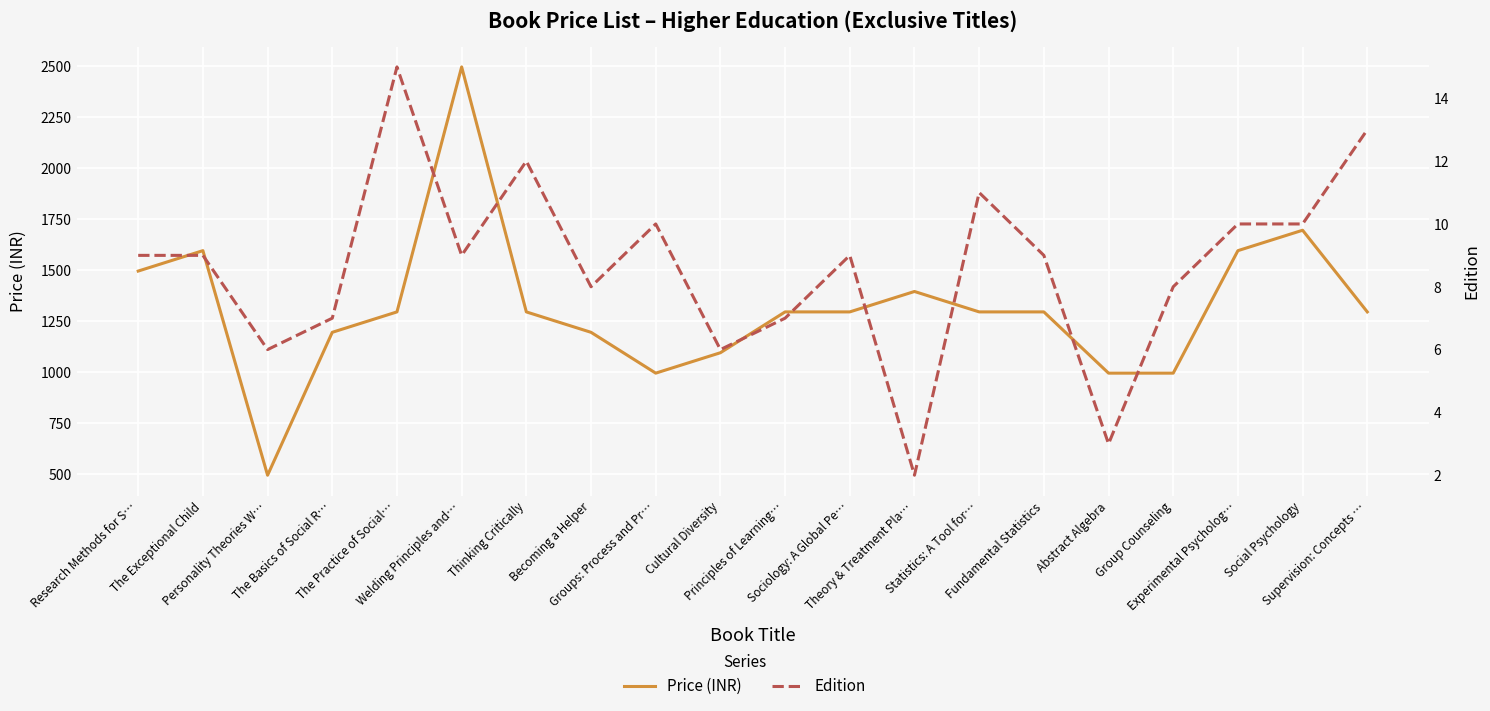

The value of Edition at Welding Principles and… is 16. True or false?

False